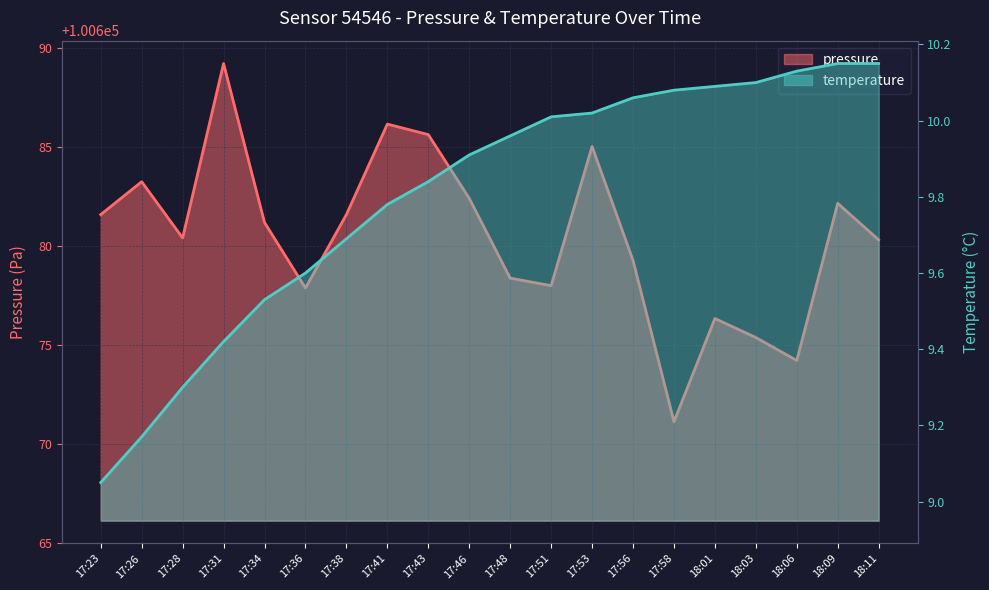

True or false: pressure and temperature cross at least once.

False